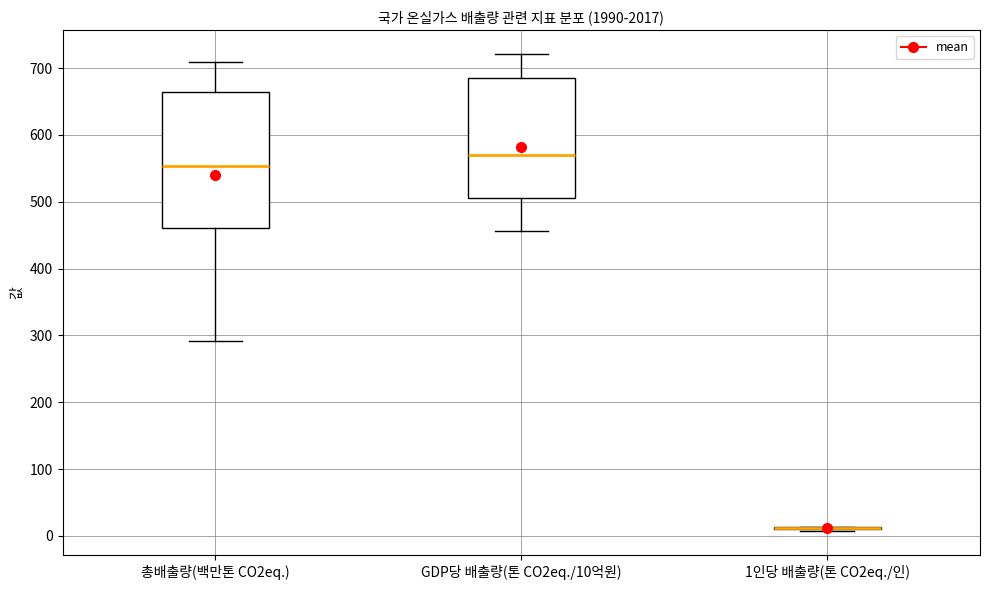

Where does the upper whisker of the box for GDP당 배출량(톤 CO2eq./10억원) end on the y-axis? The values are not printed on the chart, so give them approximately, as read against the axis.

720